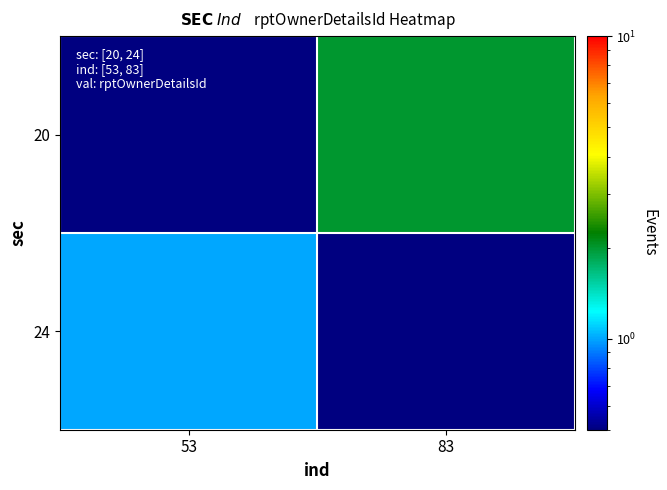

Between 53 and 83, which series saw the biggest shift?

20